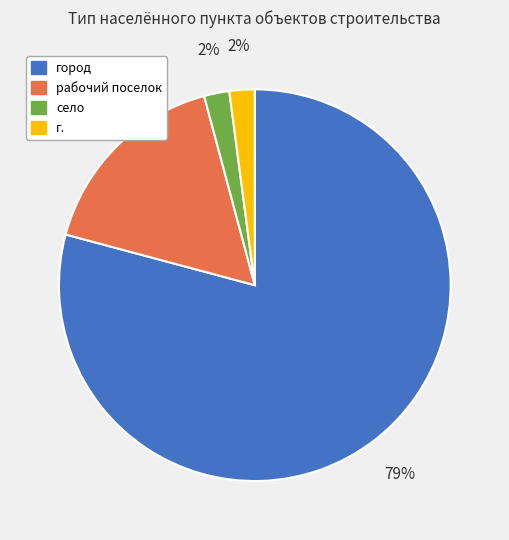

Combined, do г. and село account for over 50%?

No